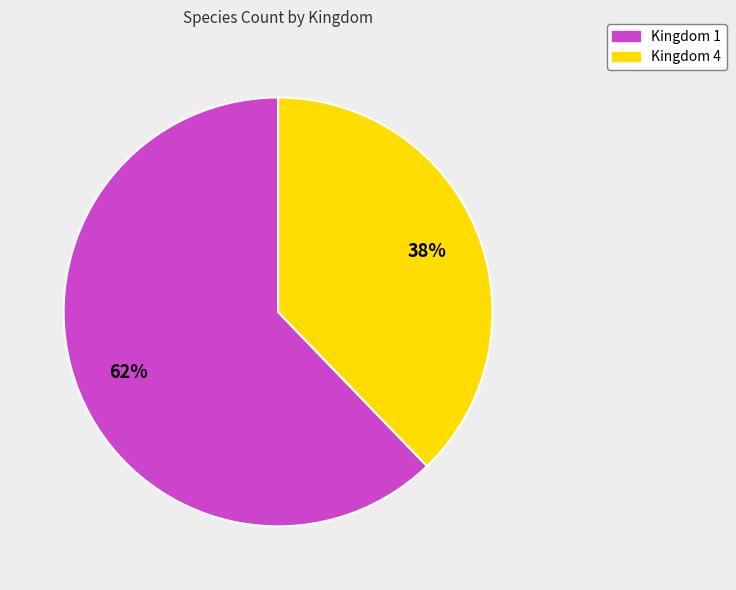

To the nearest percent, what is the combined percentage of Kingdom 4 and Kingdom 1?

100%